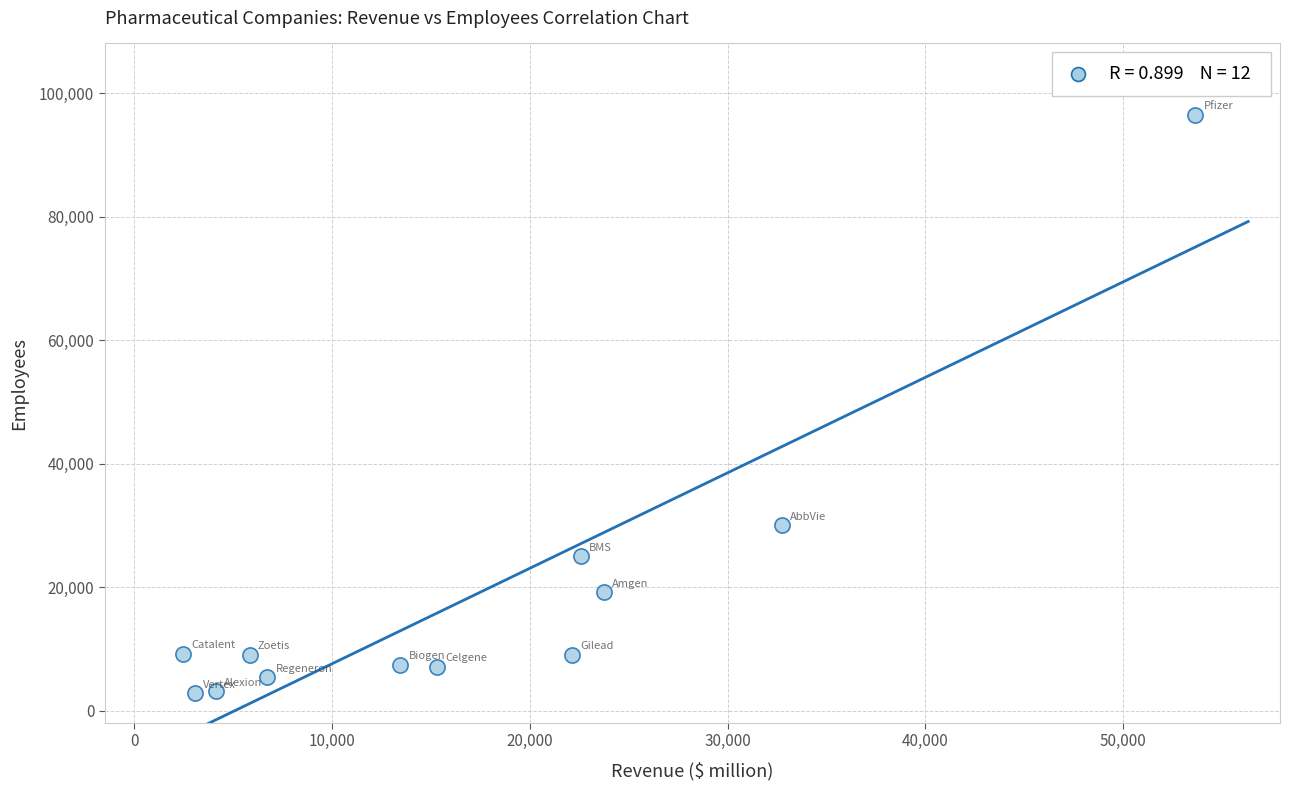

What Y value in the scatter plot is closest to 49667?

30000